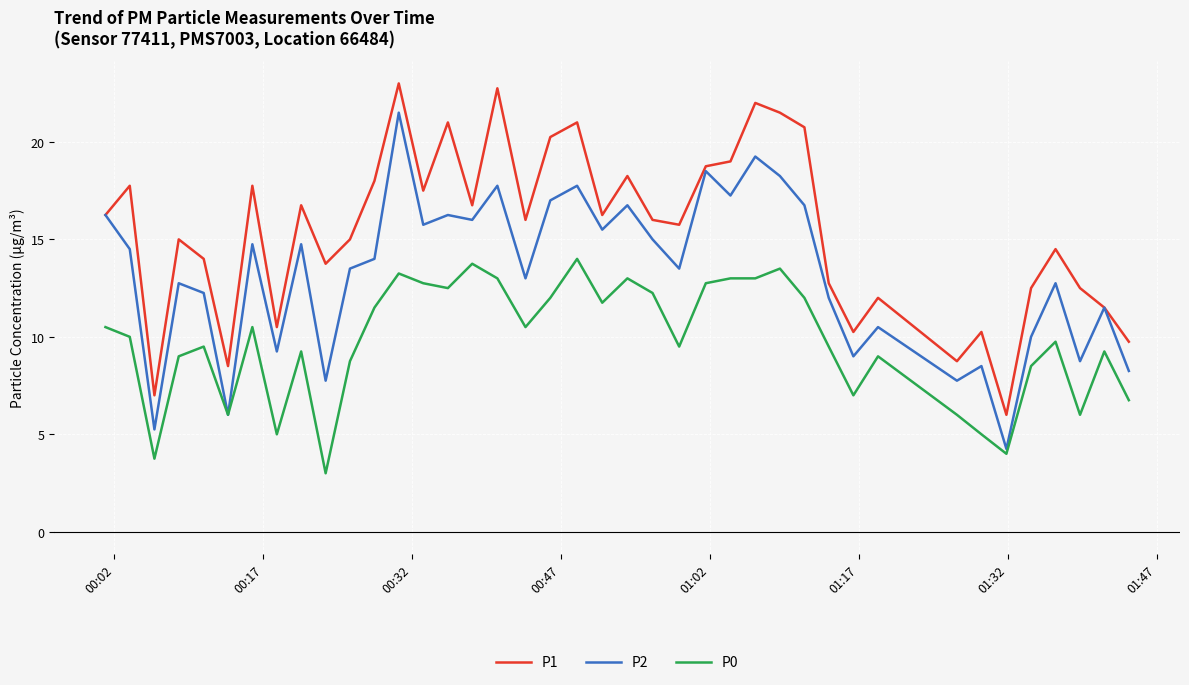

How many series are shown in this chart?

3